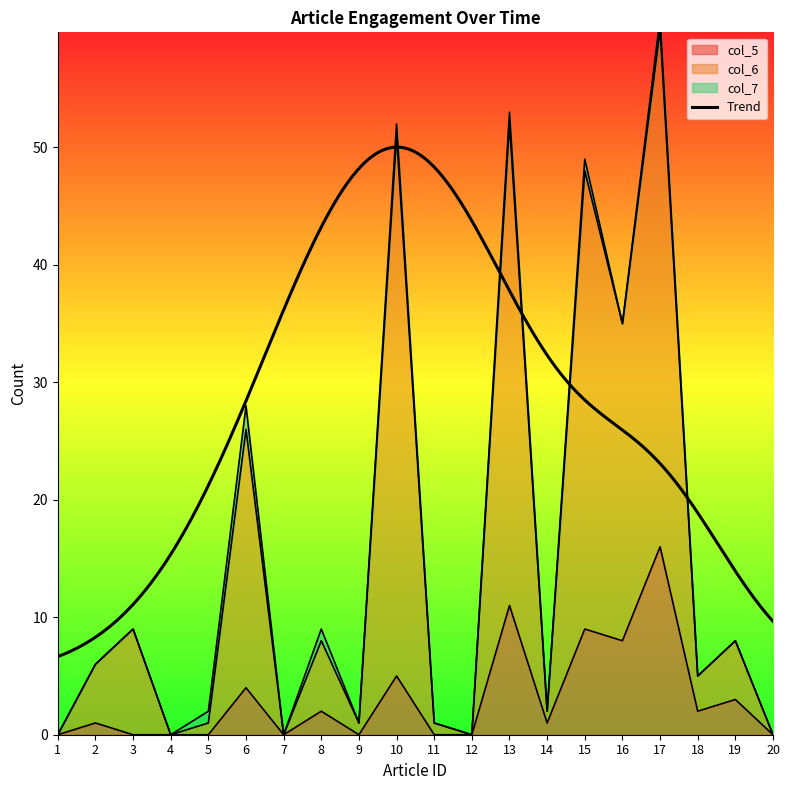

The col_5 series shows 8 at 3. True or false?

False